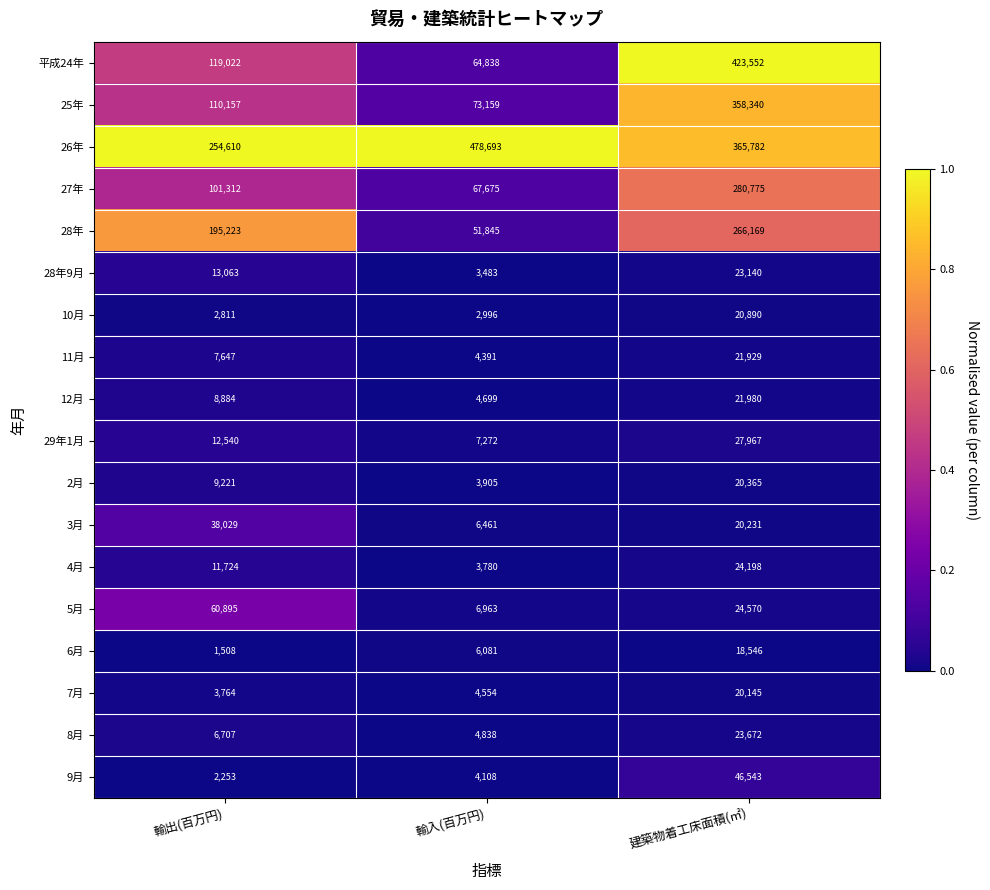

Is it true that 26年 equals 741802 at 輸入(百万円)?

False